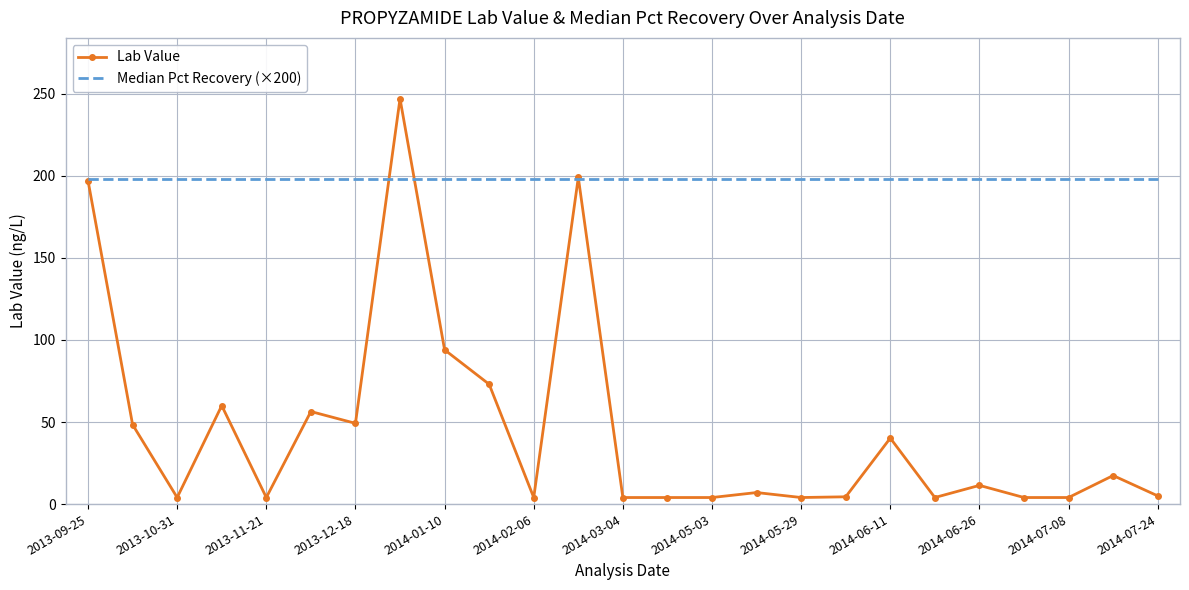

Rank the series by their maximum value, from lowest to highest.

Median Pct Recovery (×200), Lab Value